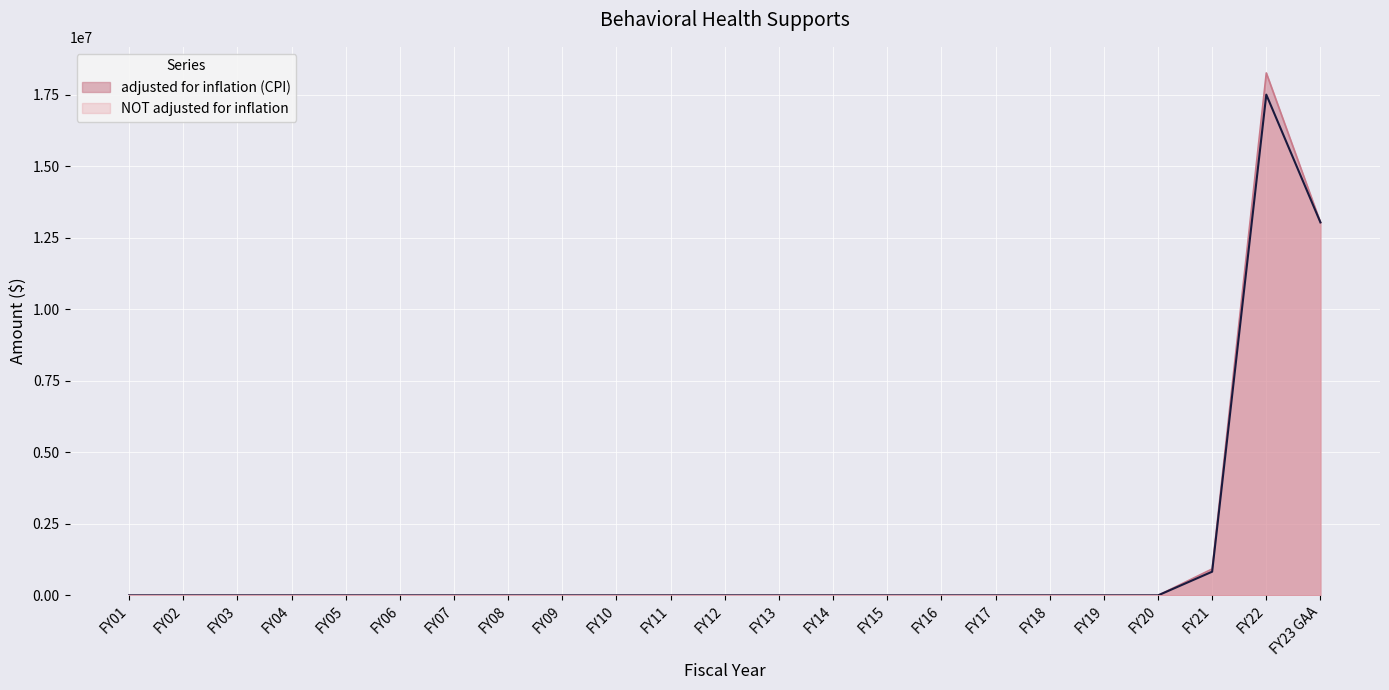

Is the value of adjusted for inflation (CPI) at FY03 greater than the value of NOT adjusted for inflation at FY16?

No